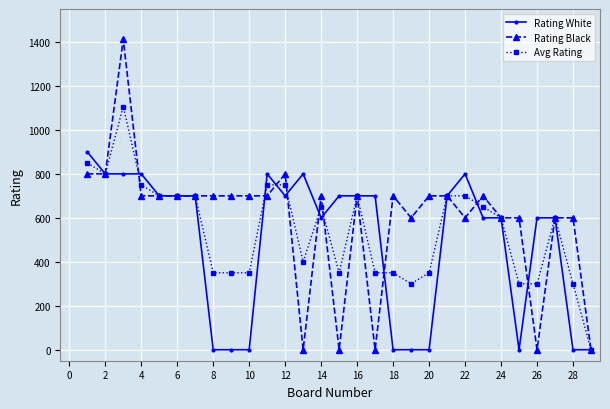

How many lines are shown in the chart?

3